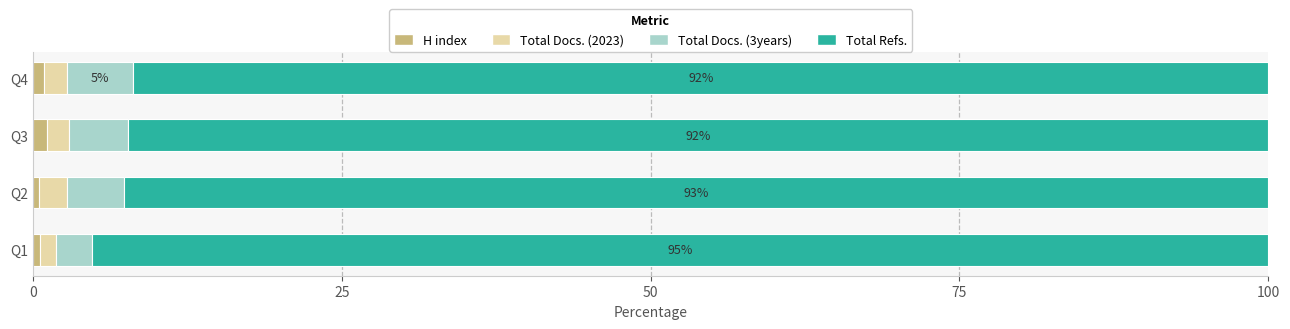

True or false: H index has a value of 1.2 at Q3.

True